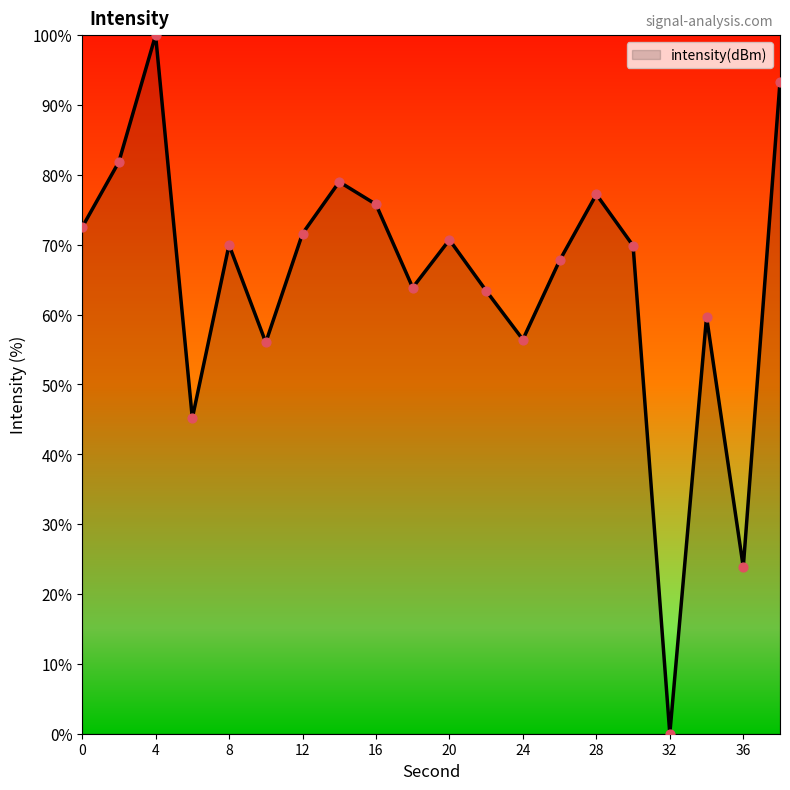

What is the greatest value displayed?

100.0